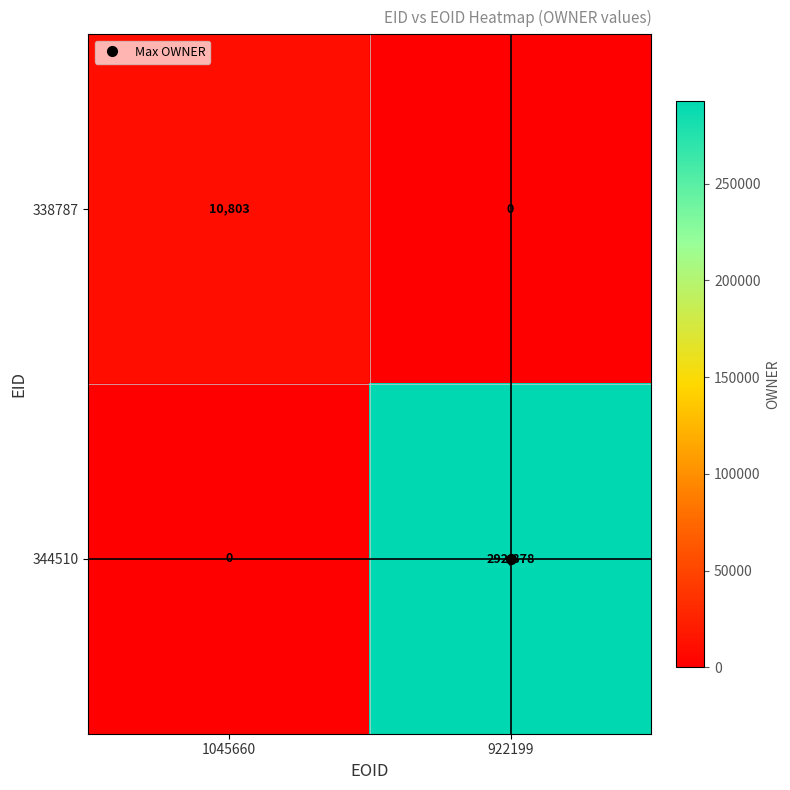

Is it true that 344510 equals 124840 at 1045660?

False